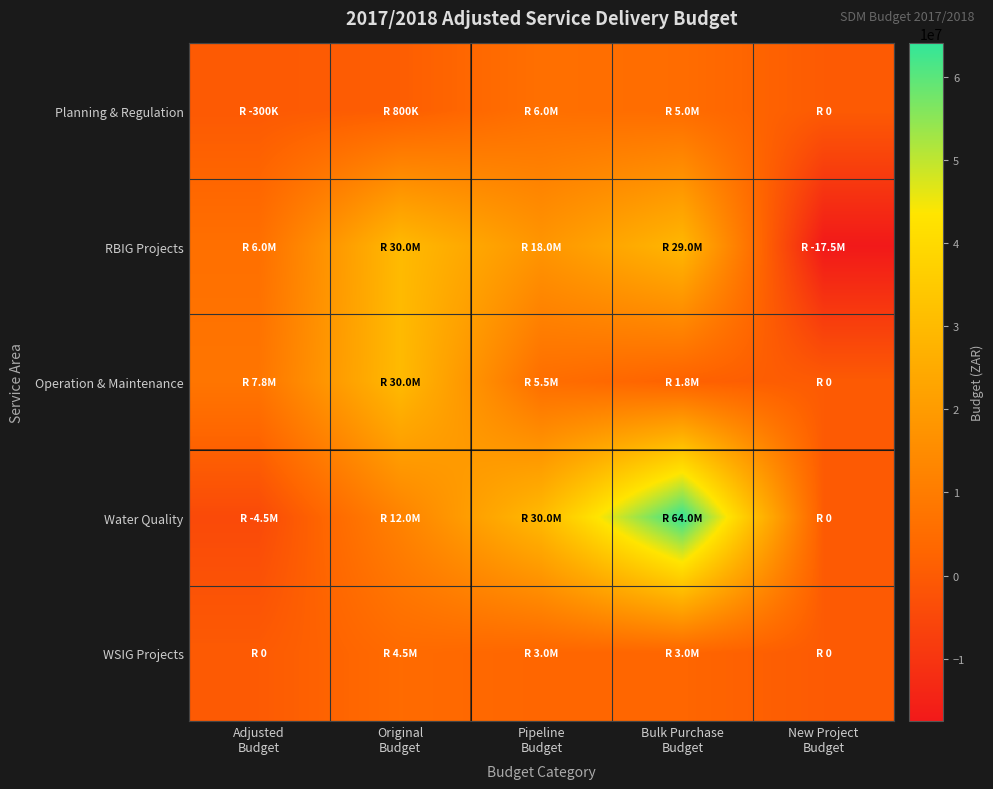

At which category is the sum across all series the highest?

Bulk Purchase
Budget